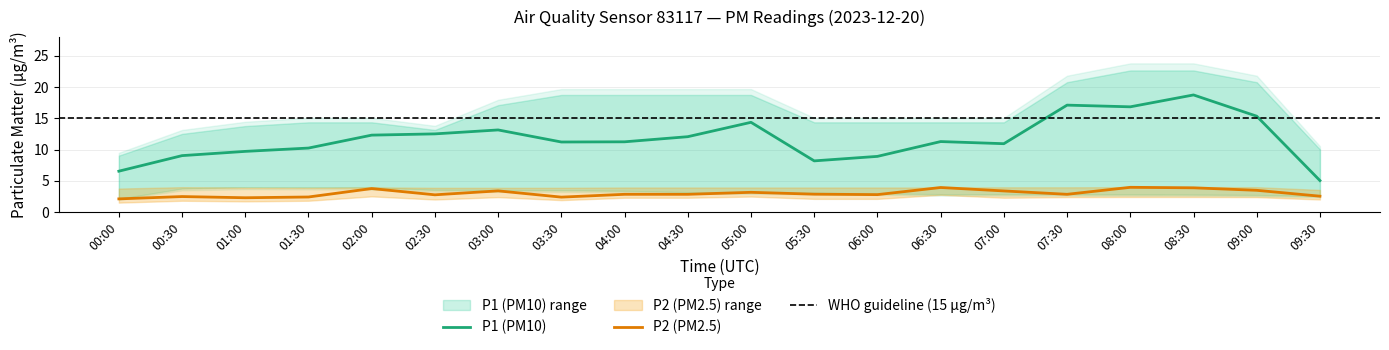

True or false: P1 and P1_lower cross at least once.

False